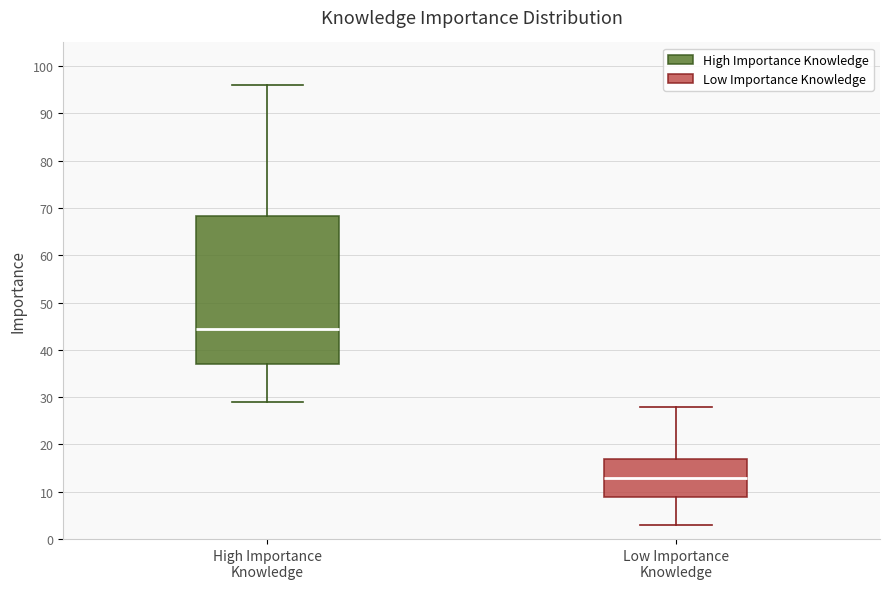

Reading left to right, transcribe this box plot: for each box, give where its median line is, the range the box spans, and where its two whiskers end, as read against the y-axis. The values are not printed on the chart, so give them approximately, as read against the axis.

High Importance Knowledge: median 45, box 37 to 68, whiskers 29 to 96
Low Importance Knowledge: median 13, box 9 to 17, whiskers 3 to 28